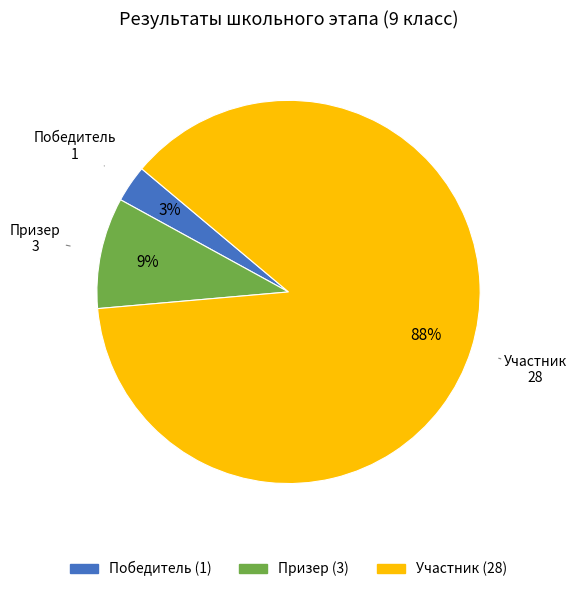

Is it true that Участник is 79% of the pie?

False